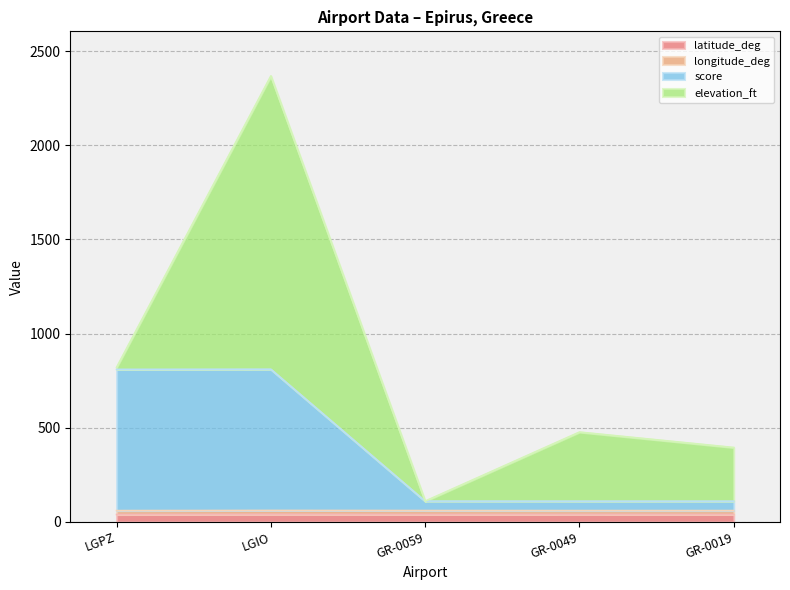

How many interior local valleys does the score series have?

1